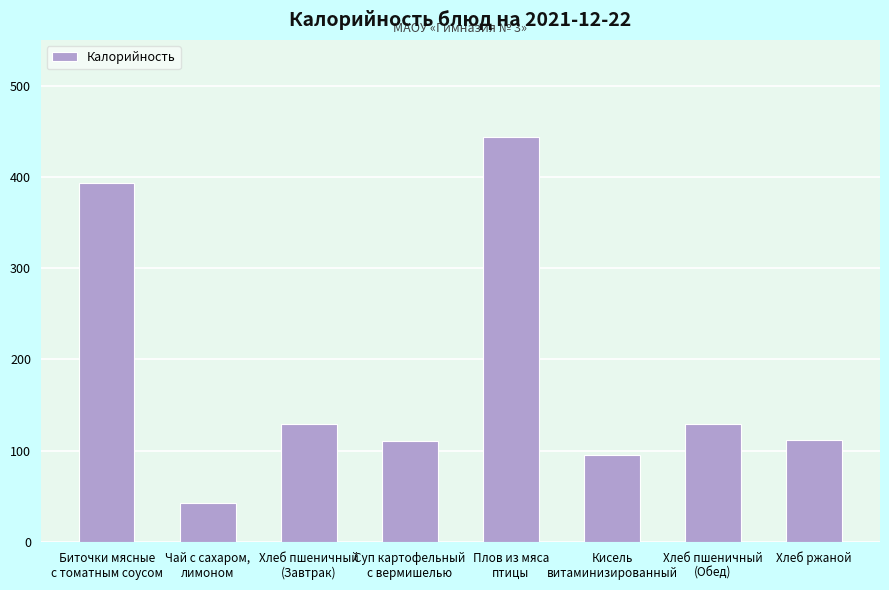

What is the difference between the maximum and minimum values?

401.0